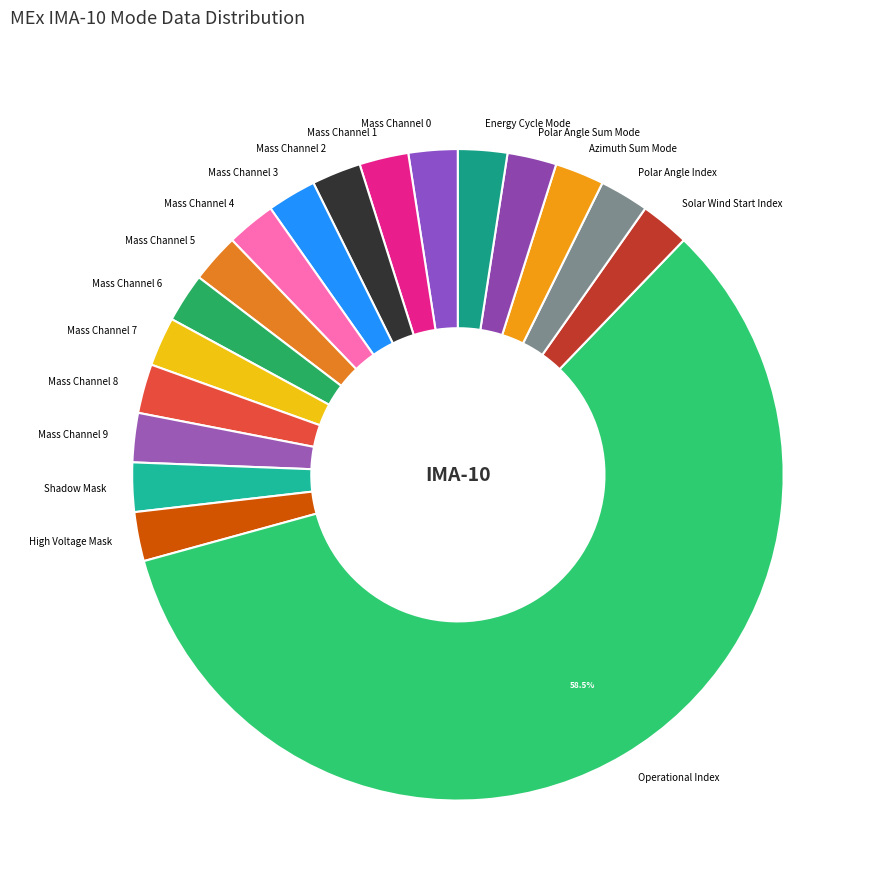

Is there any slice that represents more than half of the pie?

Yes